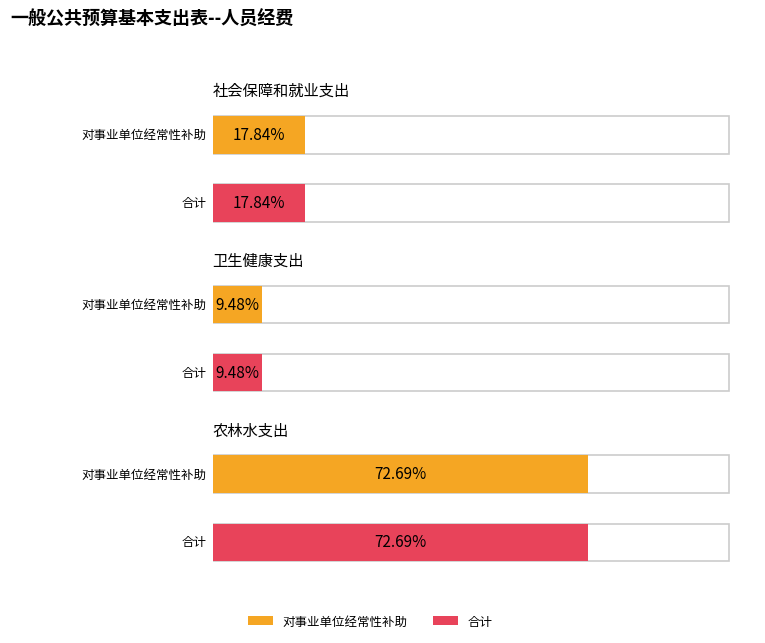

At which category is the sum across all series the highest?

农林水支出